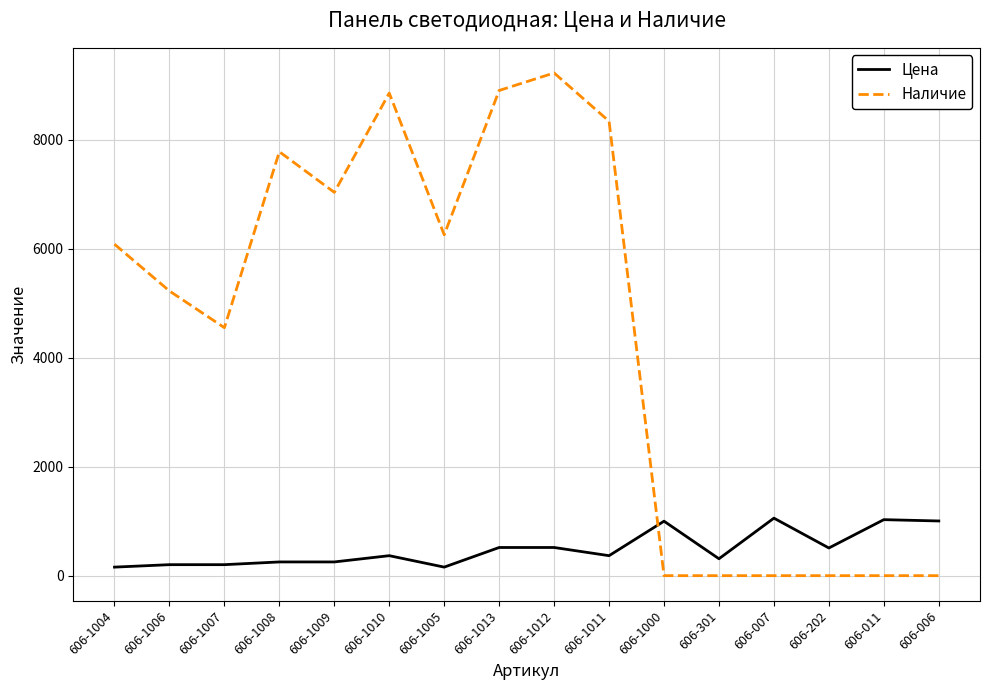

What is the difference between the maximum and minimum values in the Наличие series?

9230.0